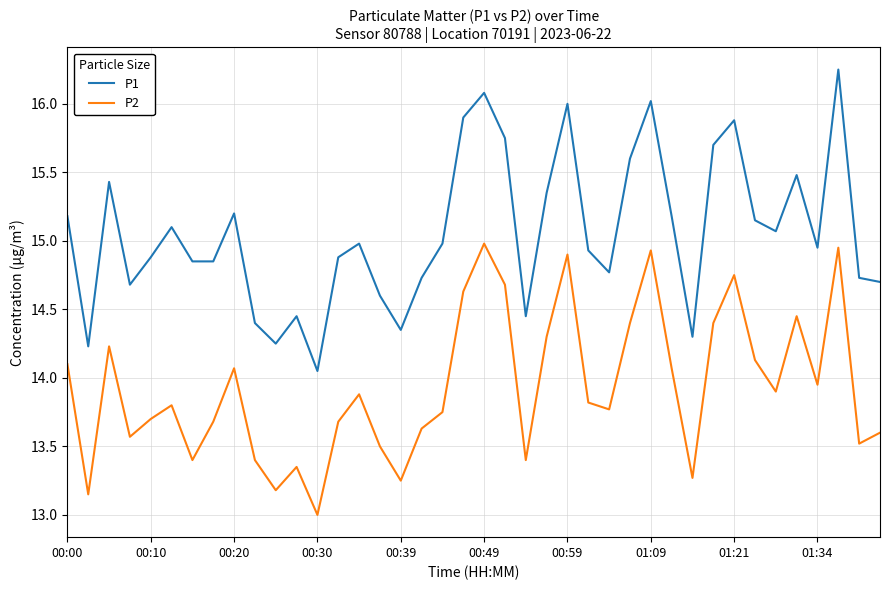

List the series in order of their overall mean, highest first.

P1, P2